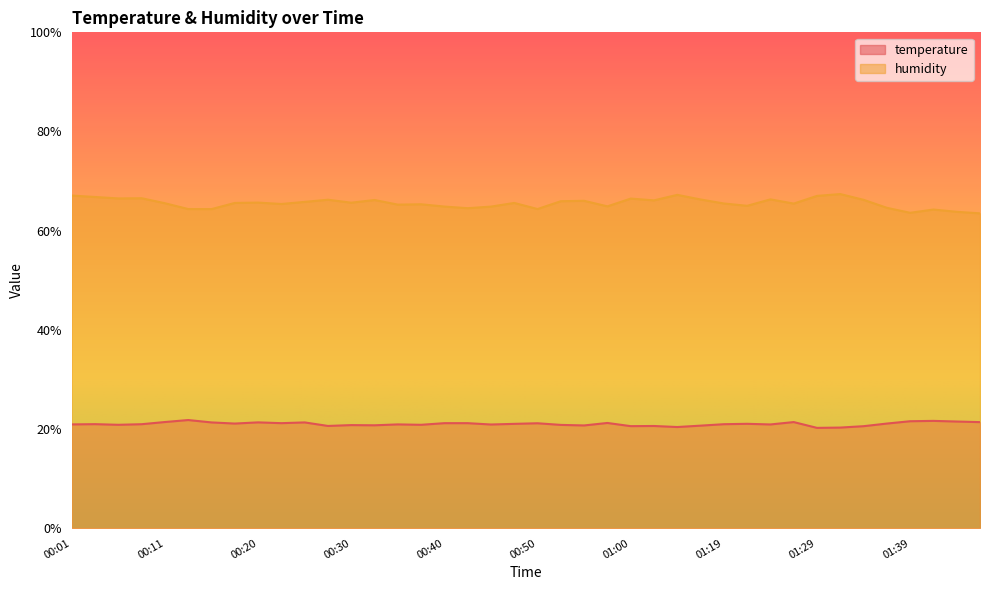

At which category is the sum across all series the highest?

00:01